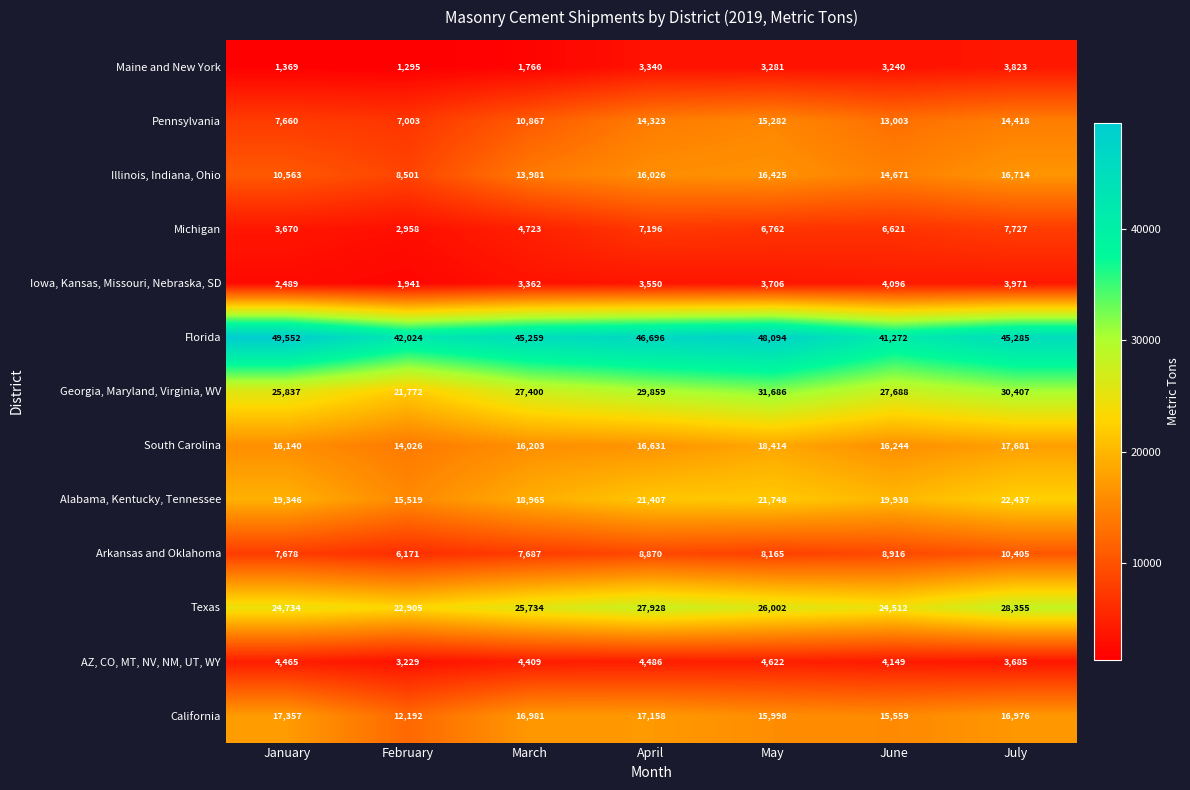

At which category is the sum across all series the highest?

July